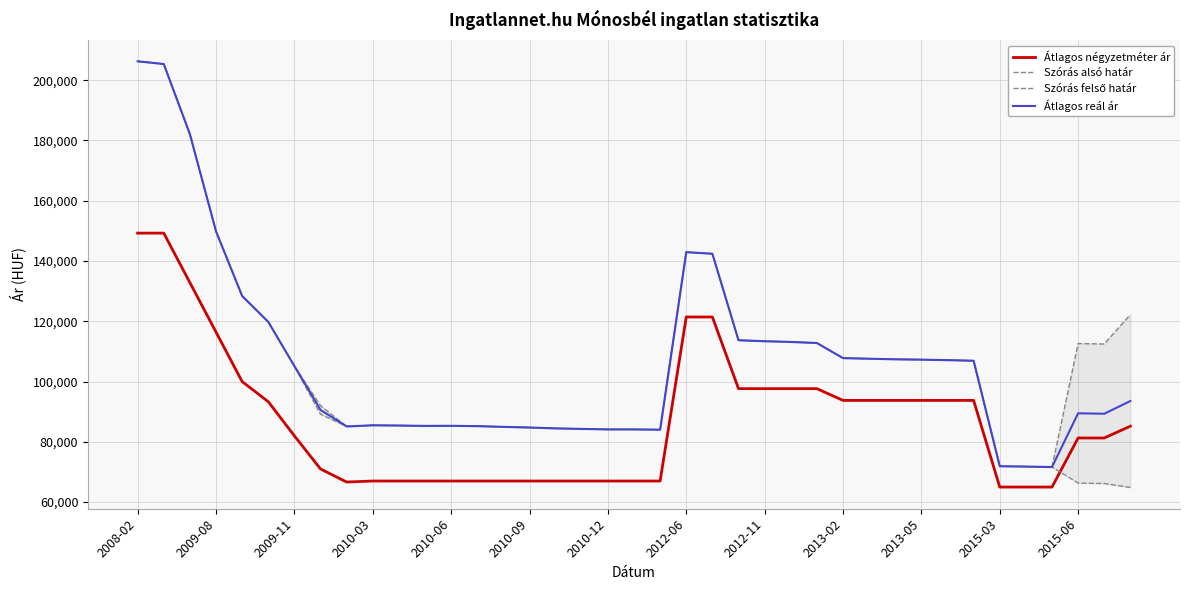

How many interior local valleys does the Átlagos reál ár series have?

5